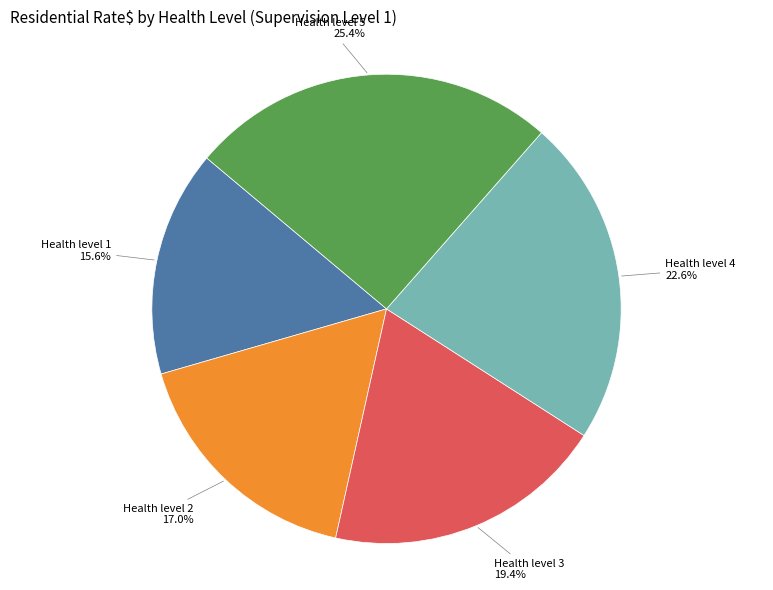

Does any single category account for the majority?

No